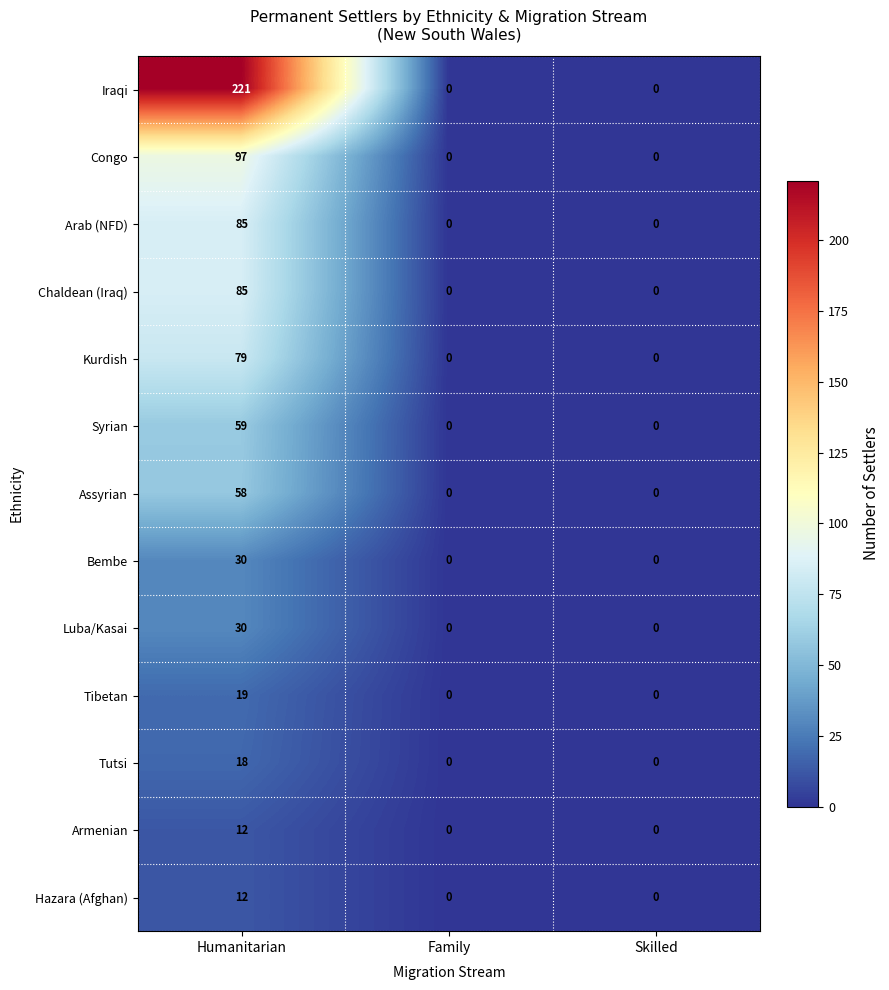

How many series are shown in this chart?

13